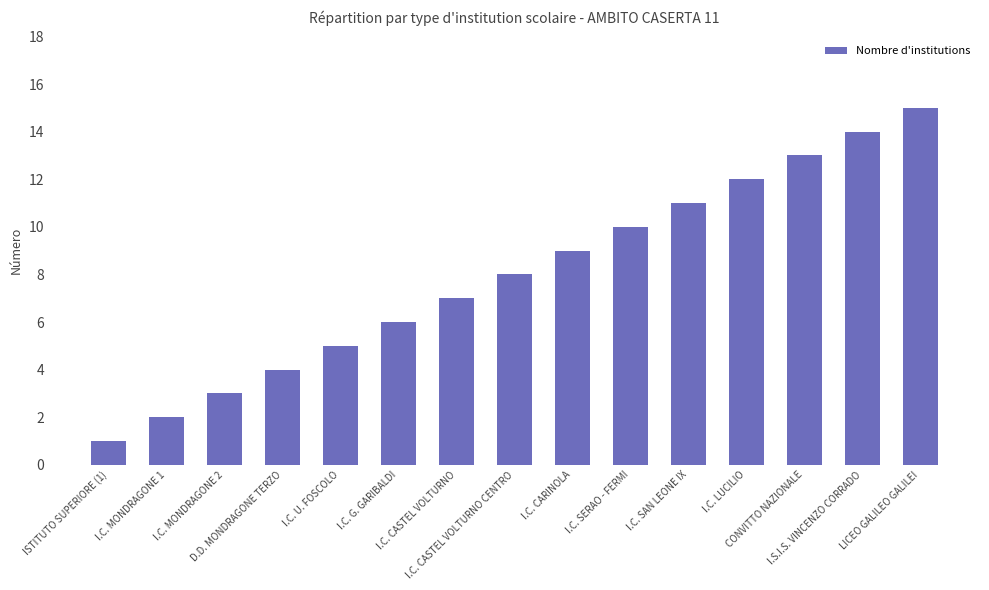

What is the label of the 12th bar from the right?

D.D. MONDRAGONE TERZO